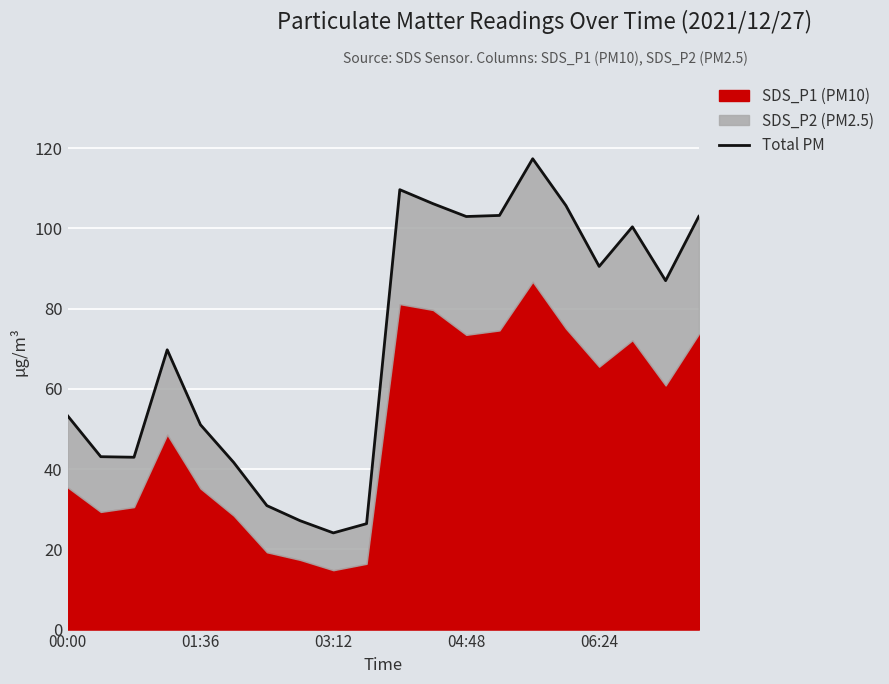

True or false: there are more than 0 points higher than both neighbors.

True